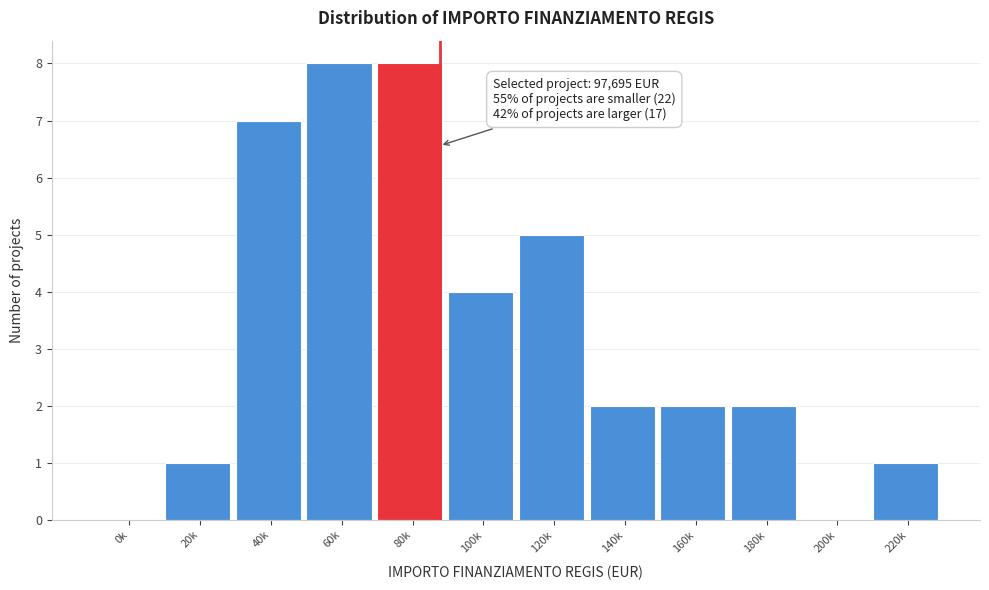

Reading left to right, list all the values displayed in this chart.

0k=0	20k=1	40k=7	60k=8	80k=8	100k=4	120k=5	140k=2	160k=2	180k=2	200k=0	220k=1